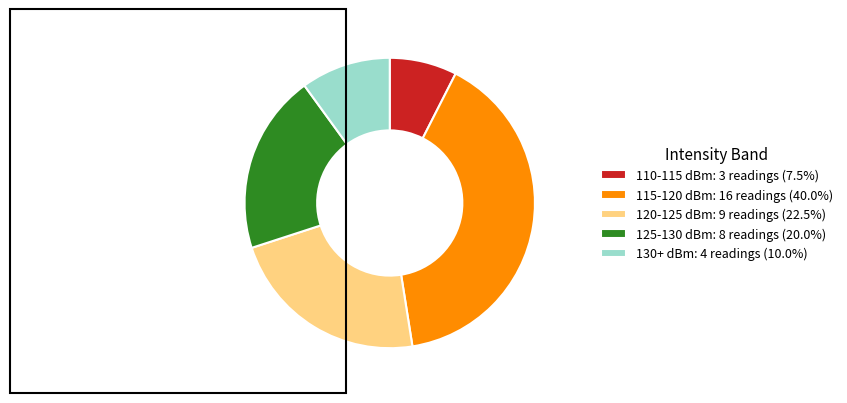

Is there a majority slice in this chart?

No